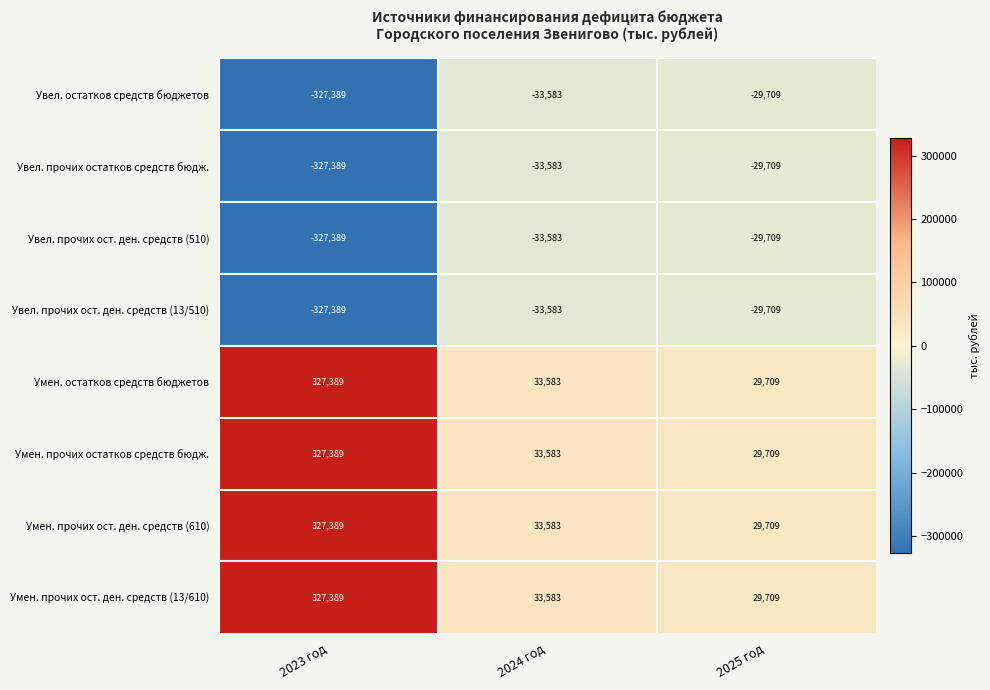

List the labels in order of Увел. прочих ост. ден. средств (510) value, smallest first.

2023 год, 2024 год, 2025 год